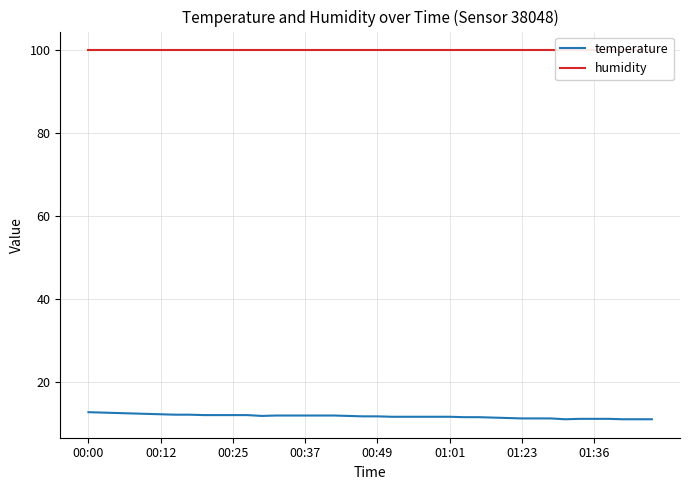

Which series has the widest spread of values?

temperature